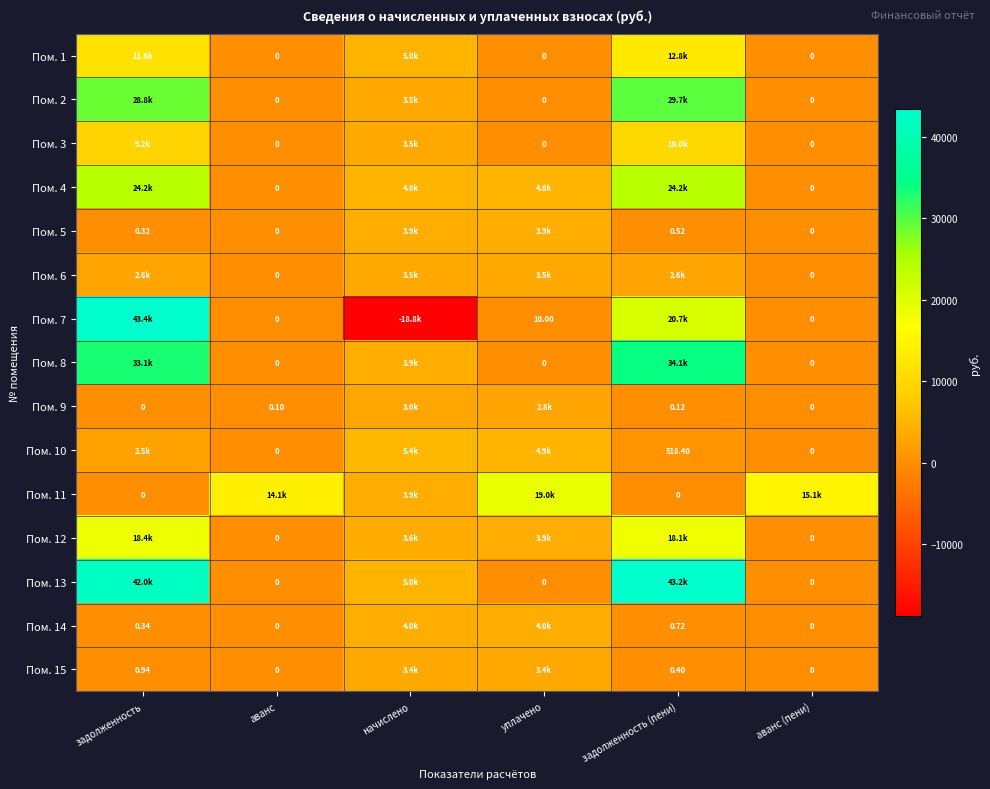

Which has a higher value, уплачено or аванс (пени)?

уплачено